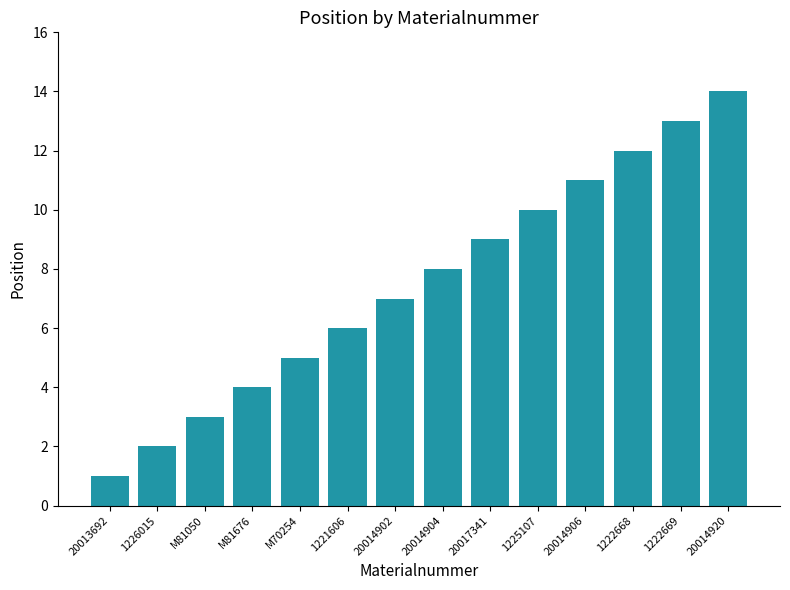

Which label corresponds to the smallest value in the chart?

20013692